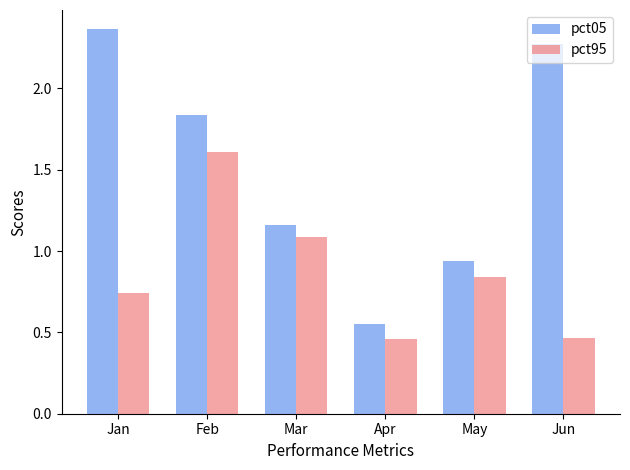

How many bars are there in each group?

2